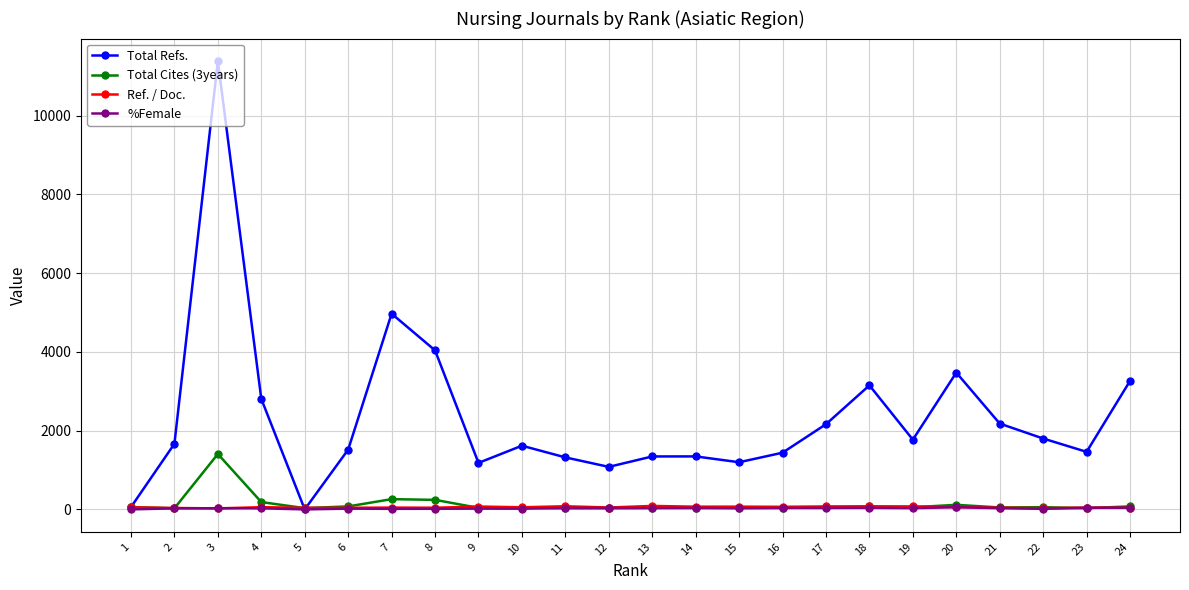

At which category is the sum across all series the highest?

3